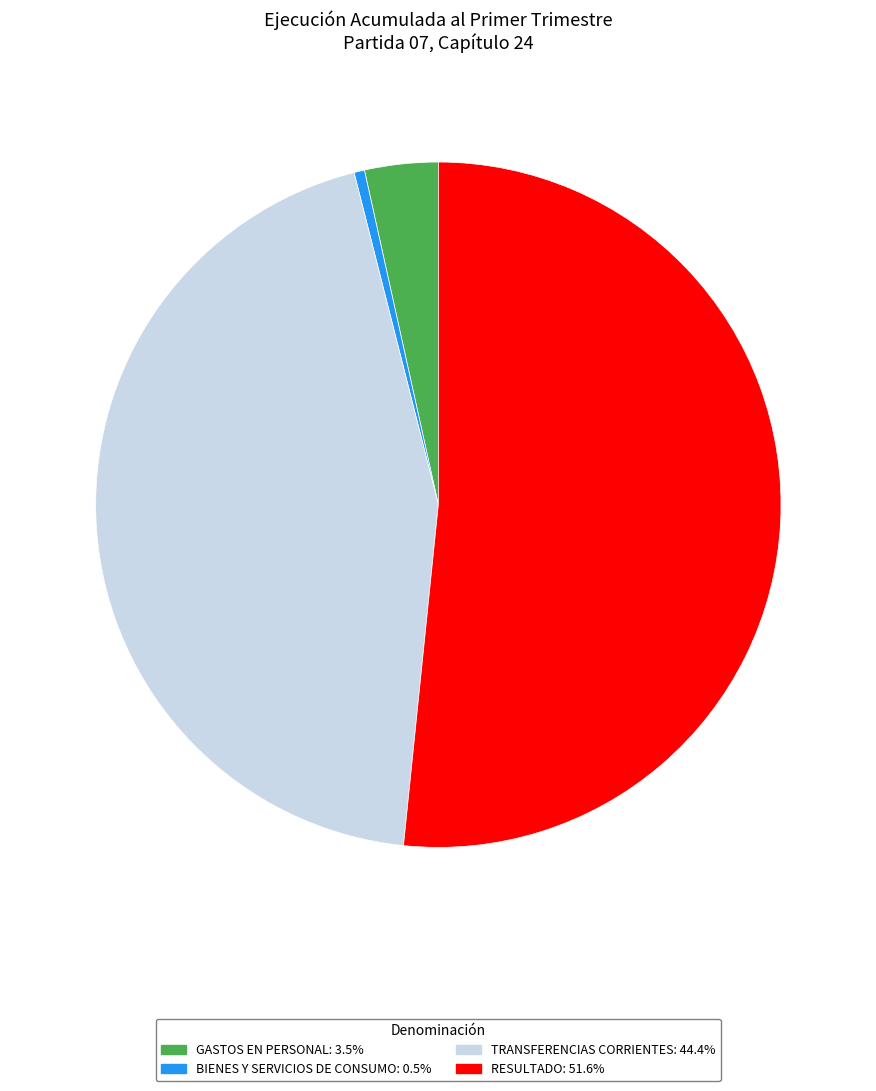

Is the sum of BIENES Y SERVICIOS DE CONSUMO: 0.5% and TRANSFERENCIAS CORRIENTES: 44.4% greater than half?

No